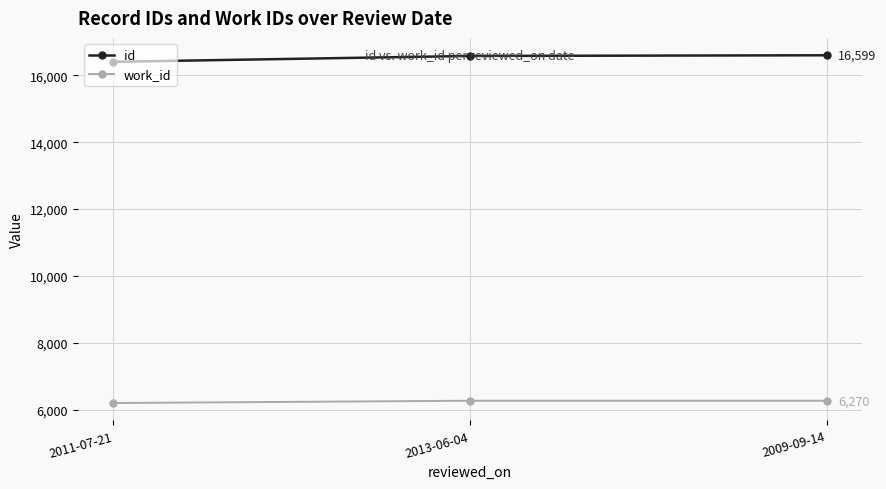

What is the highest value of the work_id series?

6270